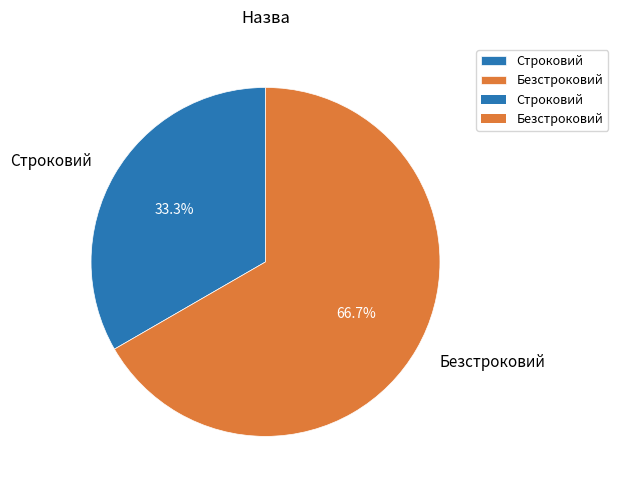

To the nearest percent, what is the difference between the Безстроковий and Строковий slice percentages?

33%